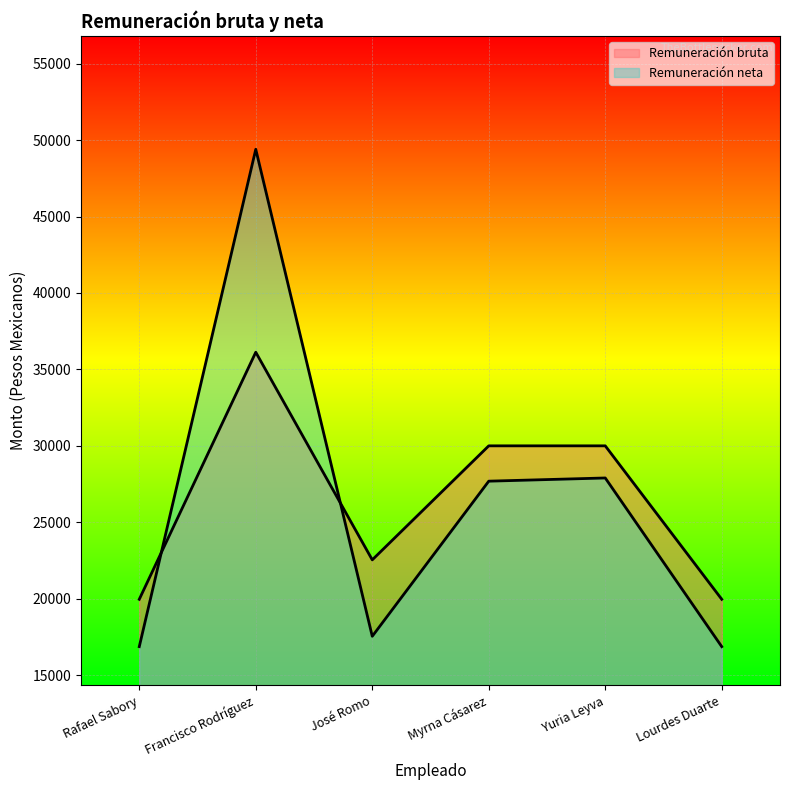

Where is the first local maximum for Remuneración bruta?

Francisco Rodríguez